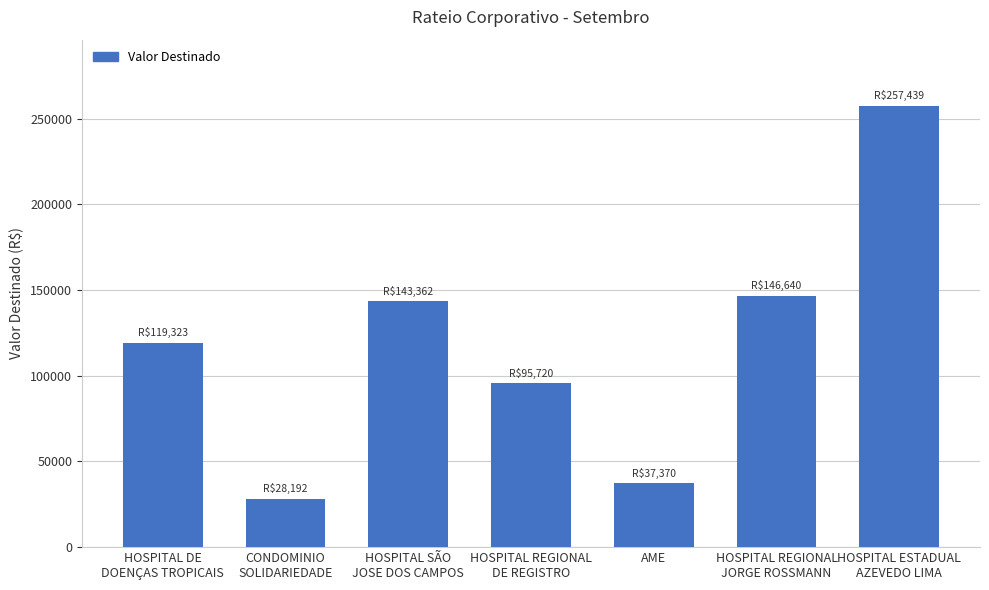

What is the change in value from CONDOMINIO
SOLIDARIEDADE to HOSPITAL ESTADUAL
AZEVEDO LIMA?

+229247.9